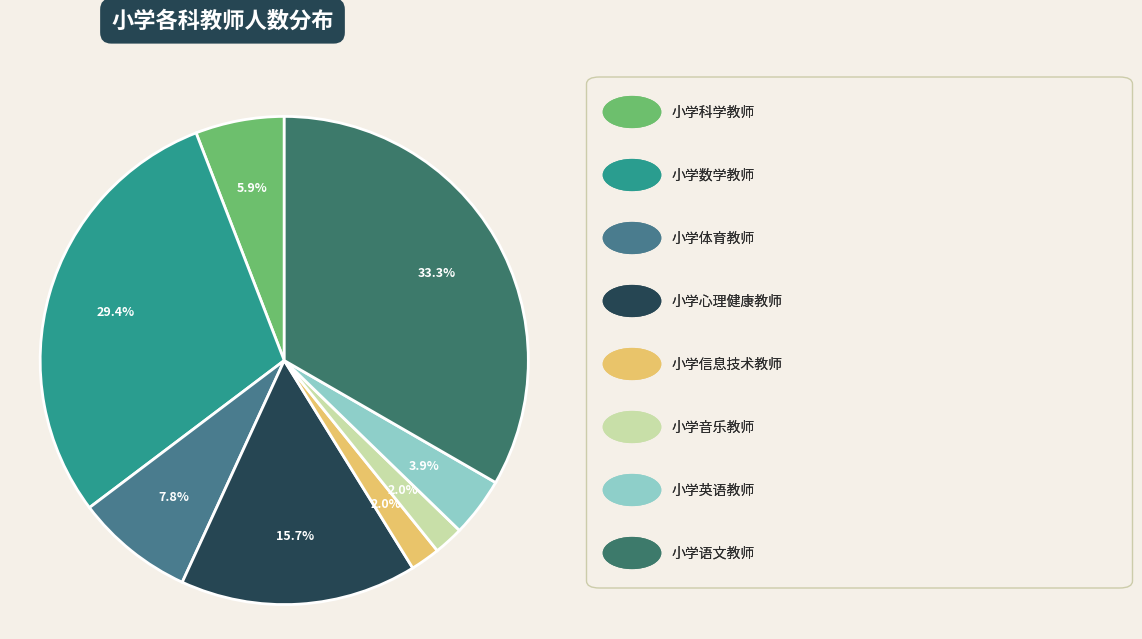

How many segments does this pie chart have?

8